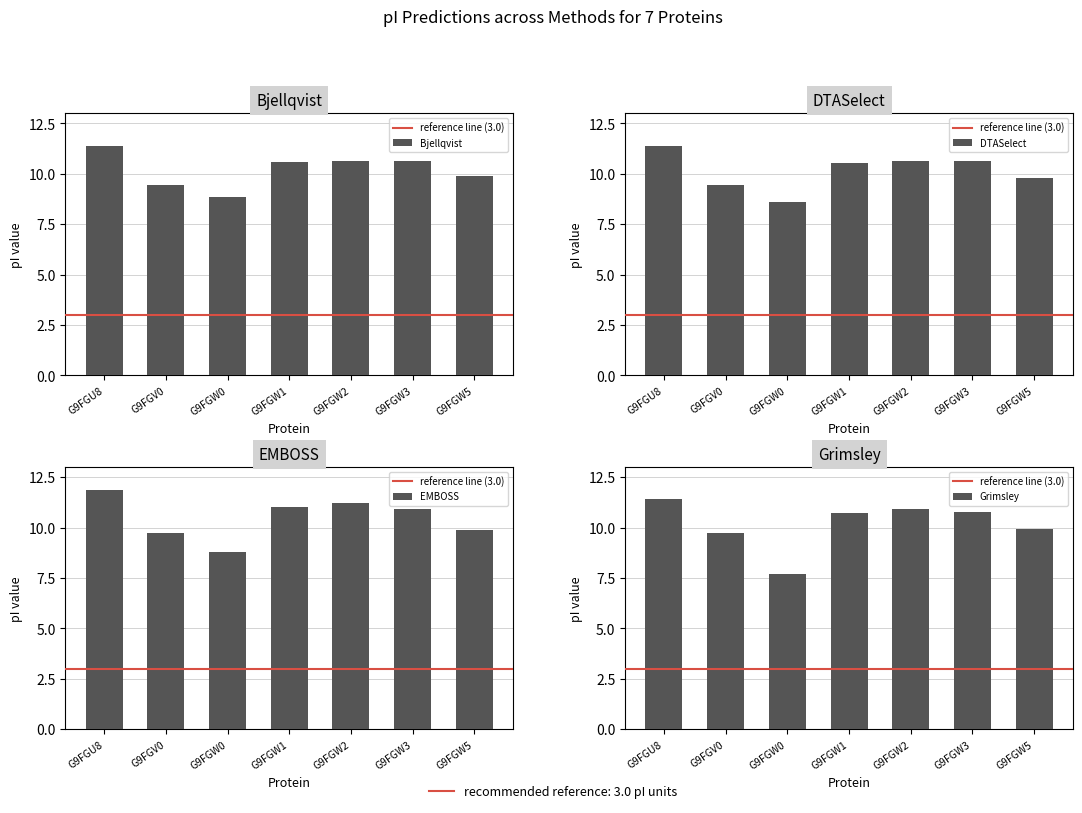

Which category has the lowest value in the DTASelect series?

G9FGW0